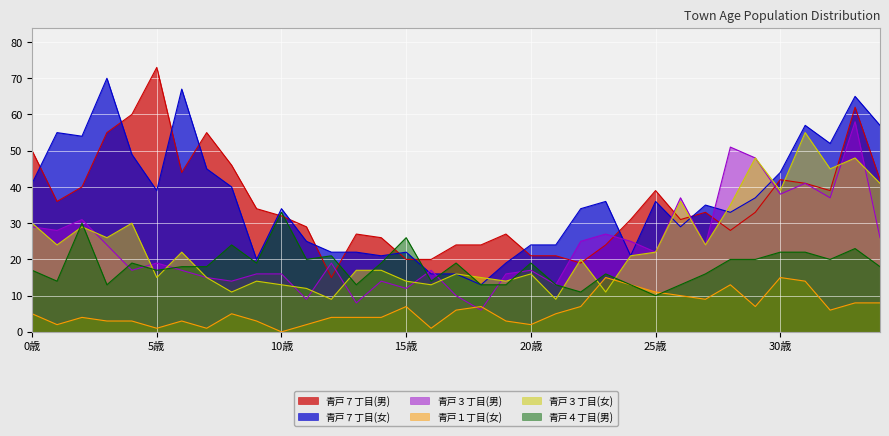

Which series changed the most between 3歳 and 21歳?

青戸７丁目(女)